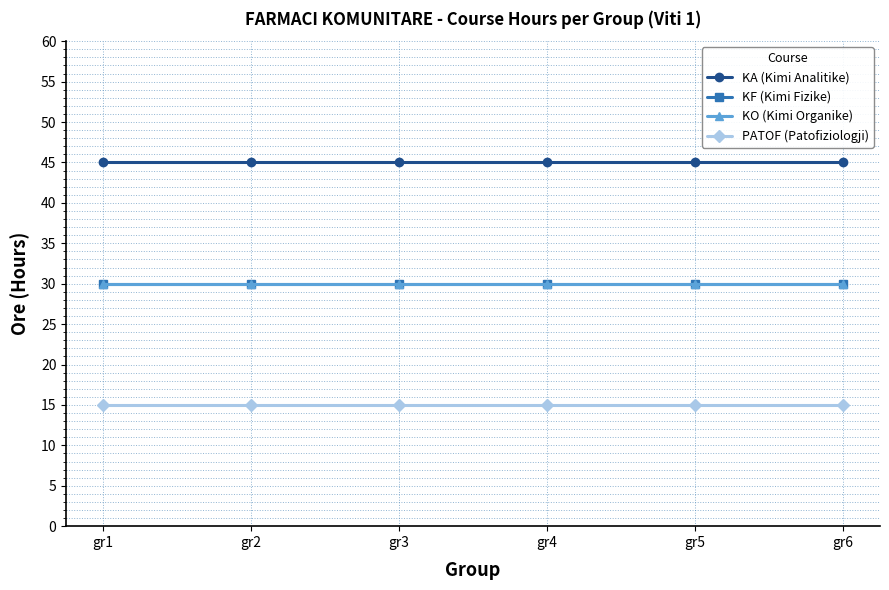

True or false: KO (Kimi Organike) has a value of 53 at gr1.

False